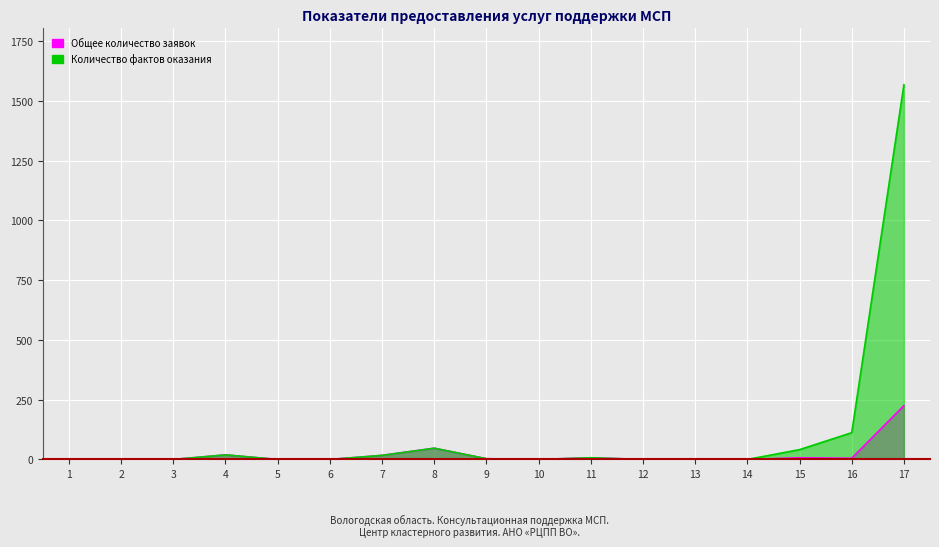

True or false: Количество фактов оказания has a value of 848 at 14.

False